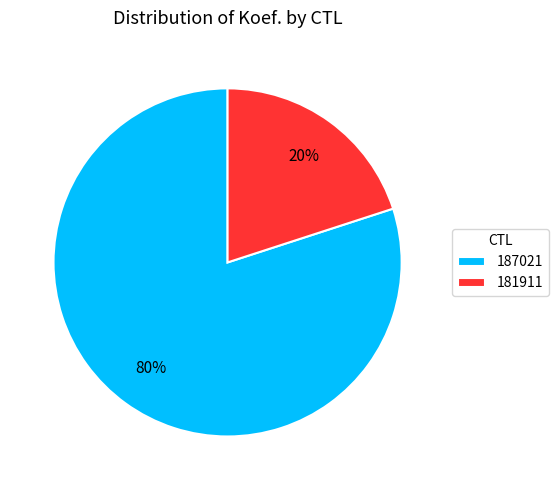

The 187021 slice represents 80% of the pie. True or false?

True